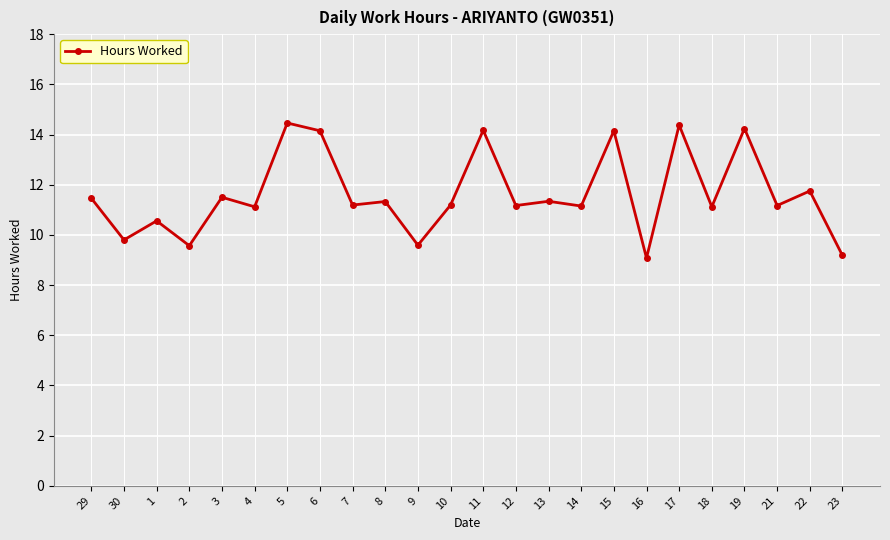

True or false: the data has more than 0 interior local peaks.

True